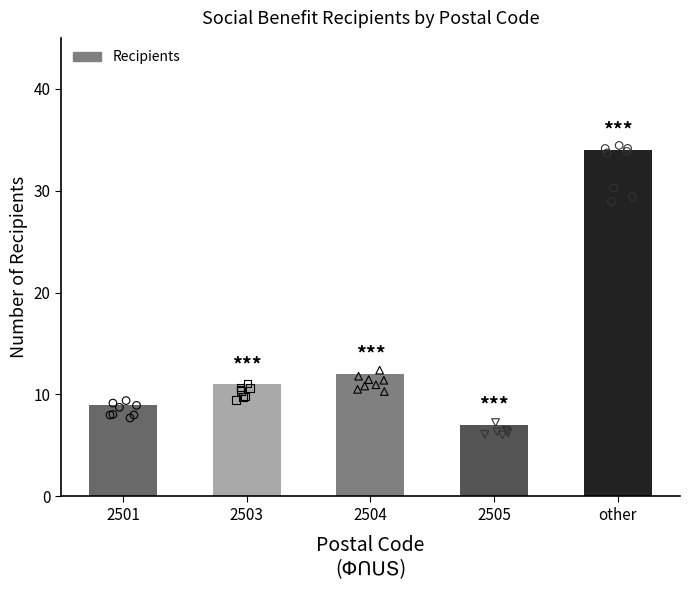

Which has a higher value, other or 2504?

other